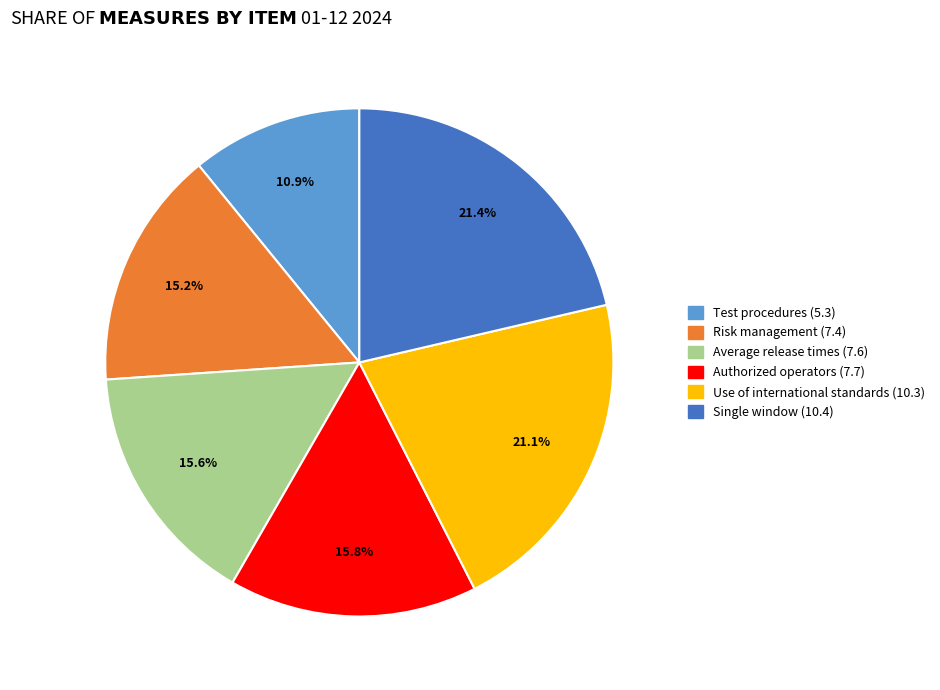

What percentage is the Use of international standards (10.3) slice, to the nearest percent?

21%